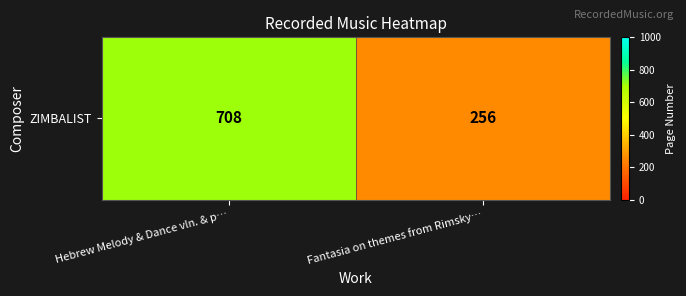

Read the value at Hebrew Melody & Dance vln. & p…, to the nearest 10.

710